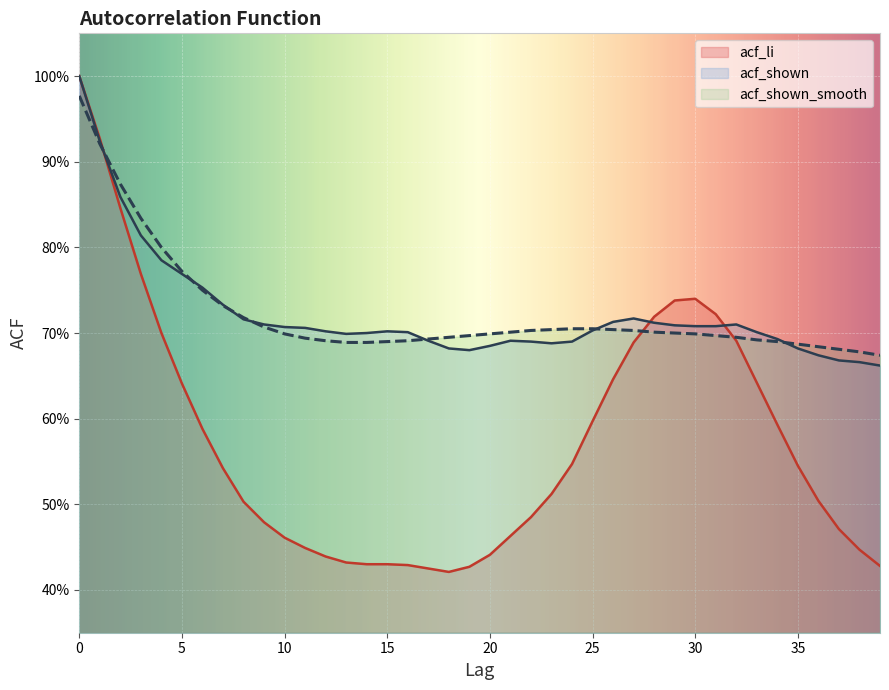

Where is acf_shown nearest to the value 0?

39